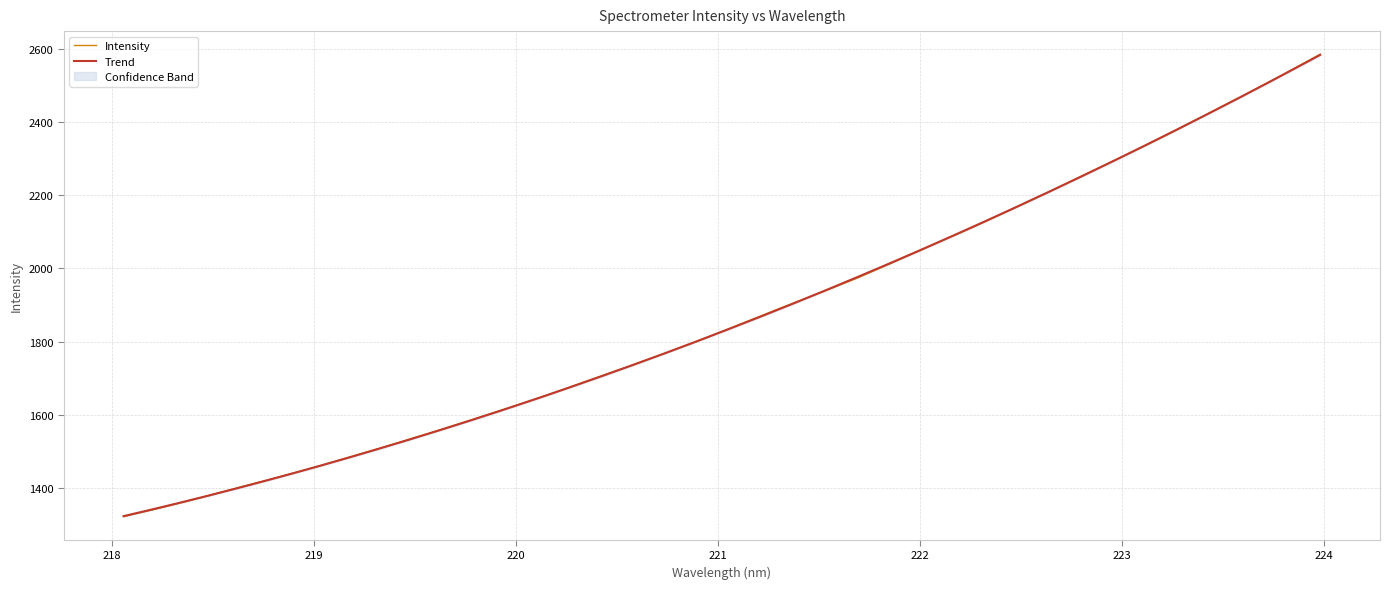

What is the sum of all values?

59911.5